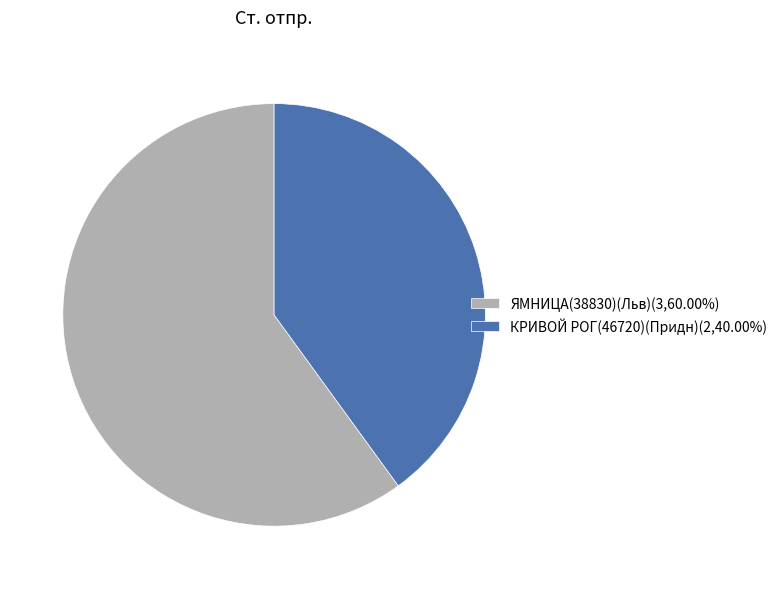

Is the sum of ЯМНИЦА(38830)(Льв)(3,60.00%) and КРИВОЙ РОГ(46720)(Придн)(2,40.00%) greater than half?

Yes